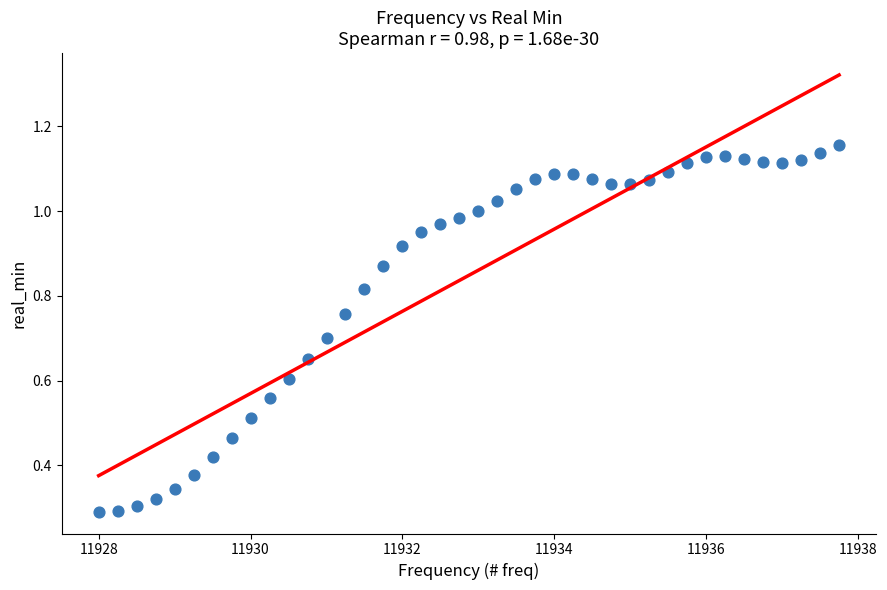

What is the range of X values (max minus min)?

9.8